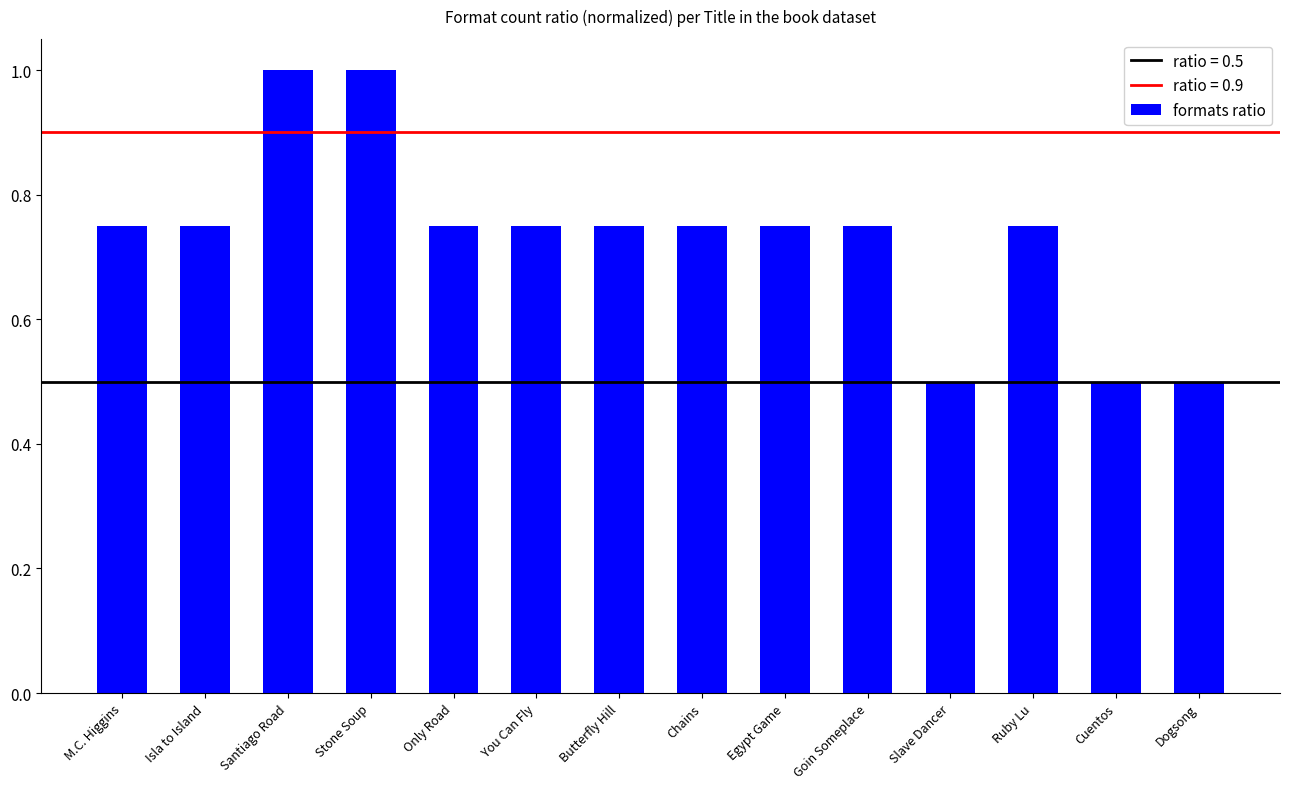

Is it true that the value at Stone Soup is 1.0?

True